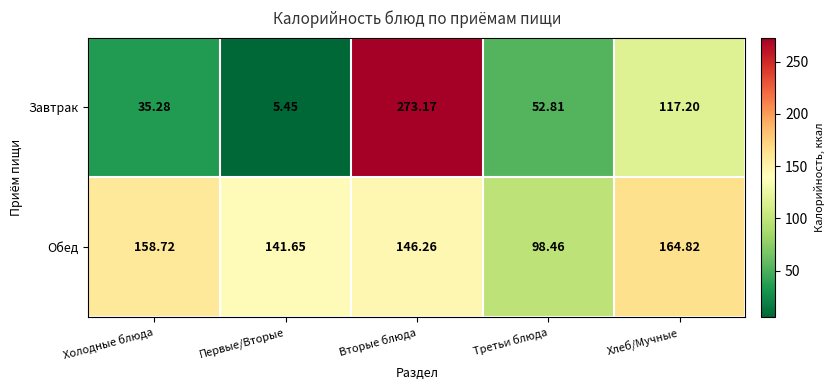

Which category has the highest value in the Завтрак series?

Вторые блюда